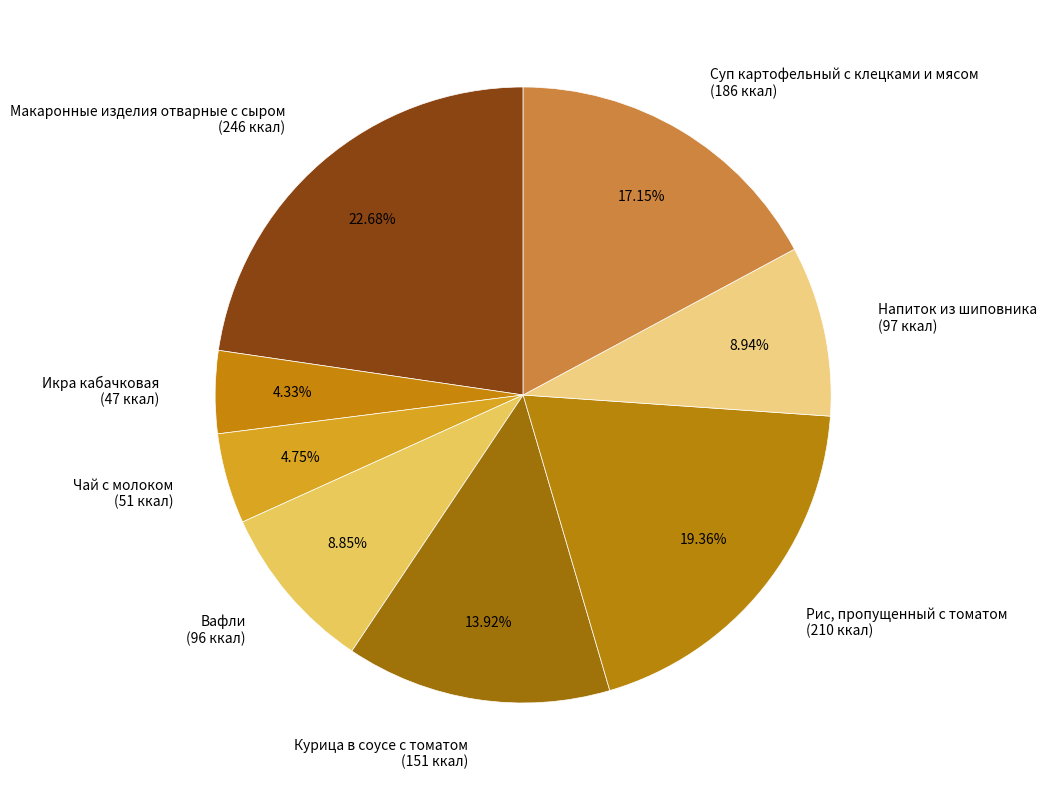

To the nearest percent, what portion does Чай с молоком represent?

5%